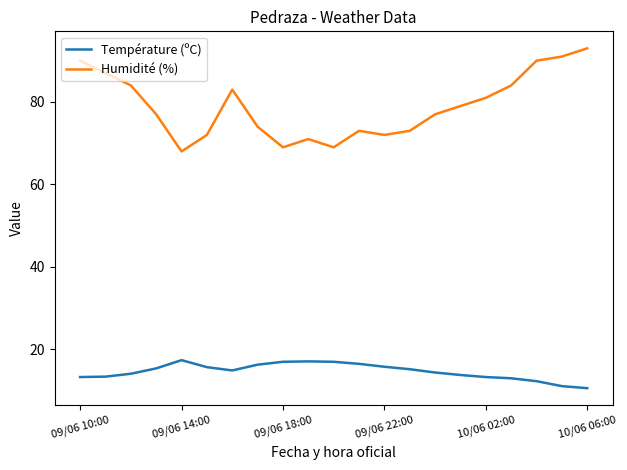

At how many categories does at least one series exceed 82?

8